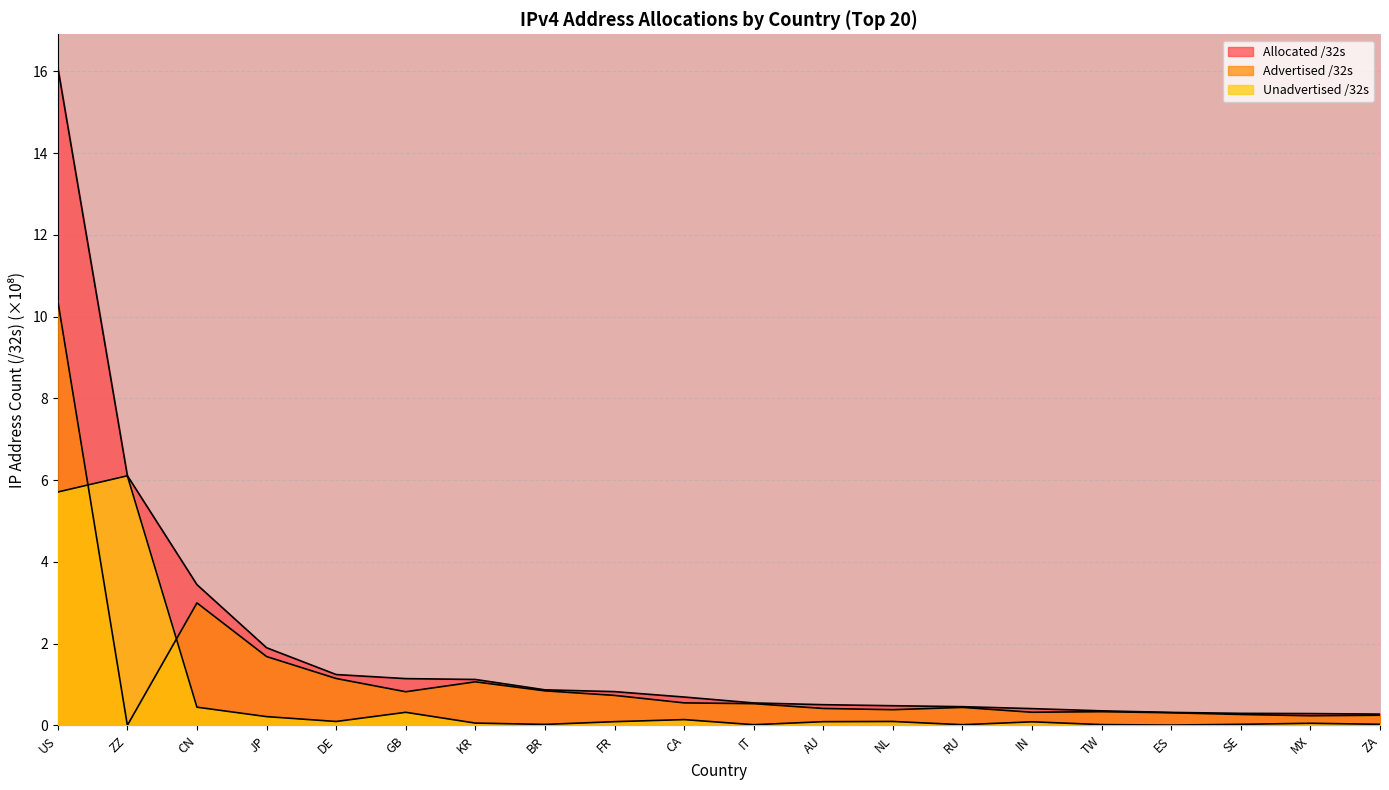

At how many categories does at least one series exceed 3?

3